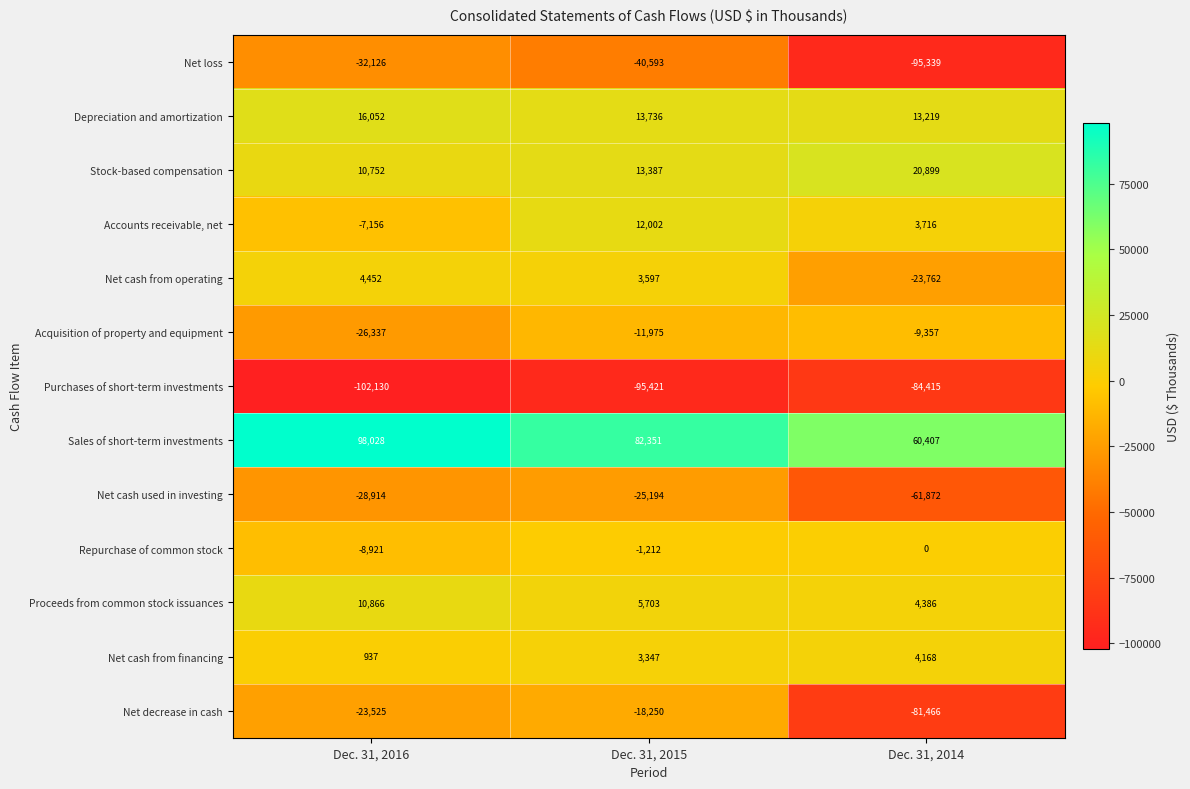

What is the minimum value shown in the chart?

-102130